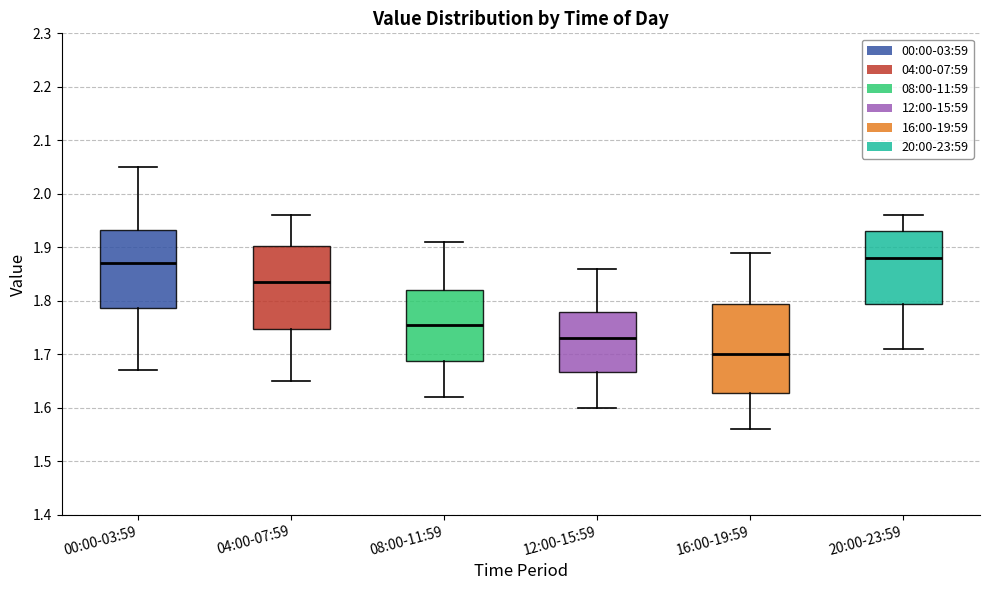

Where is the lower edge of the box for 04:00-07:59 on the y-axis? The values are not printed on the chart, so give them approximately, as read against the axis.

1.75